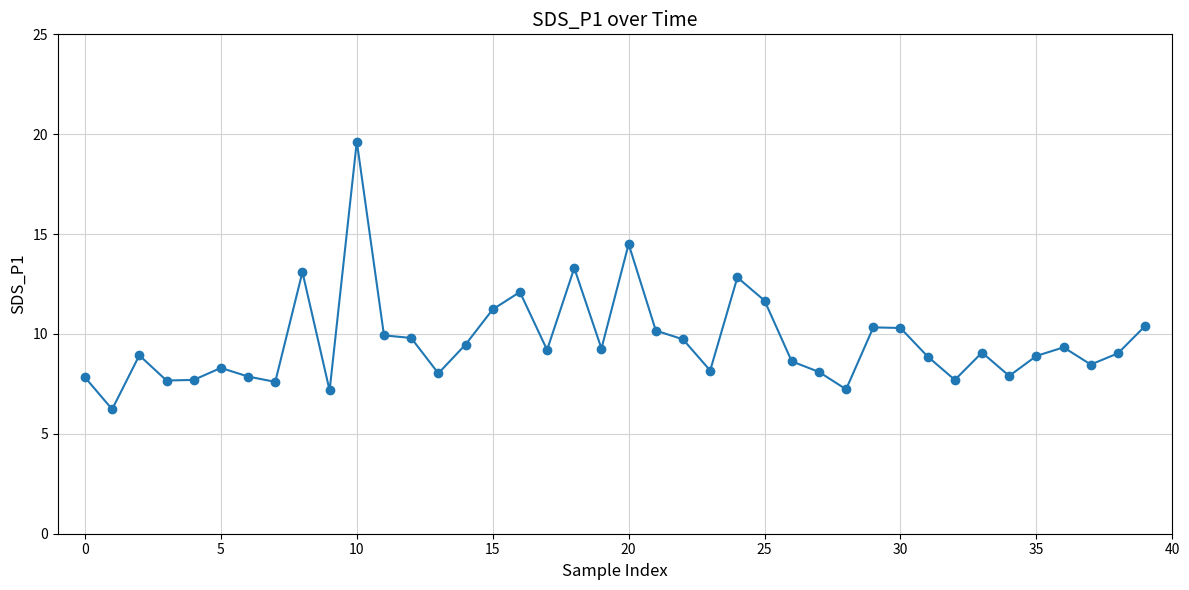

What is the value of the 19th point from the left?

13.3